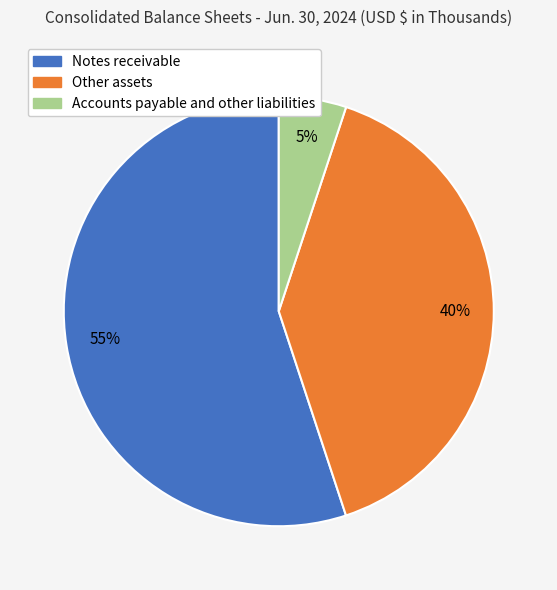

How many segments does this pie chart have?

3